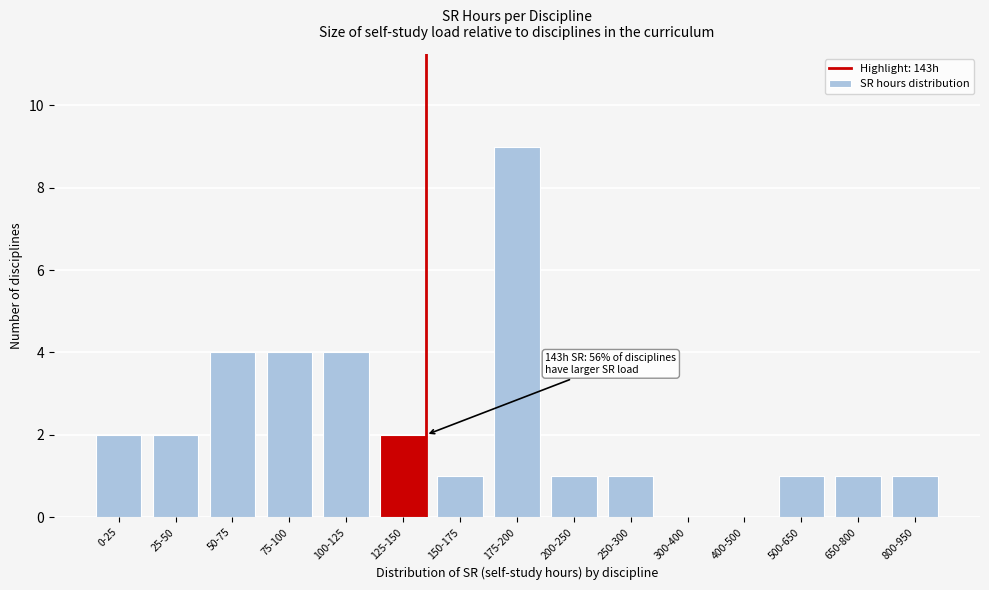

Reading left to right, what are all the values shown in this chart?

0-25=2	25-50=2	50-75=4	75-100=4	100-125=4	125-150=2	150-175=1	175-200=9	200-250=1	250-300=1	300-400=0	400-500=0	500-650=1	650-800=1	800-950=1